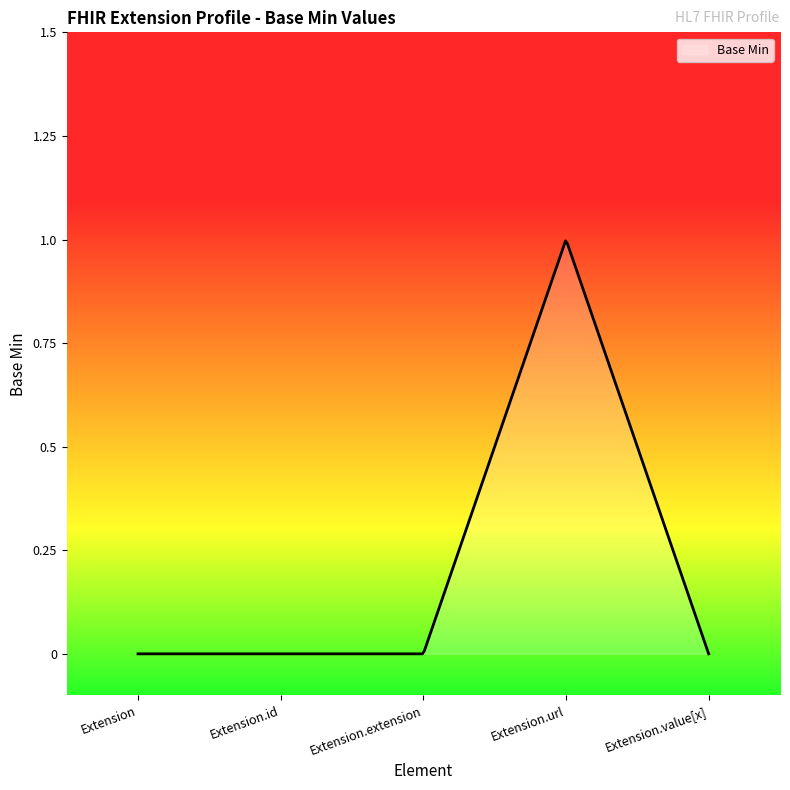

Does the chart display data point markers on the line(s)?

No